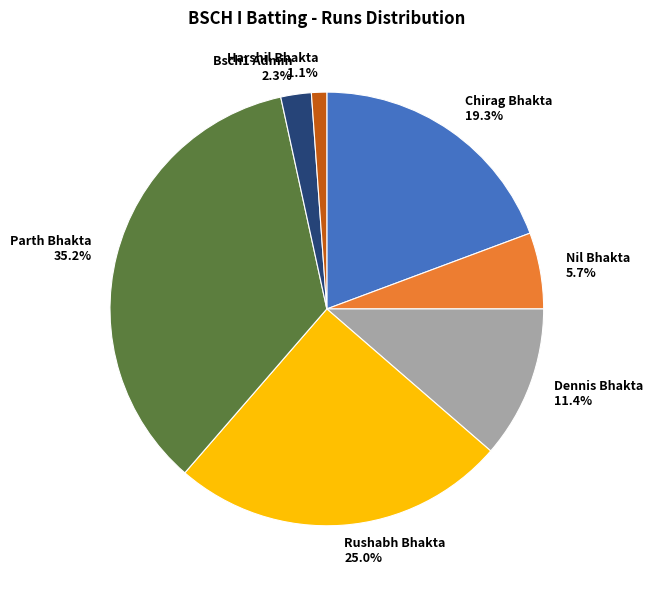

To the nearest percent, what is the combined percentage of Harshil Bhakta and Rushabh Bhakta?

26%